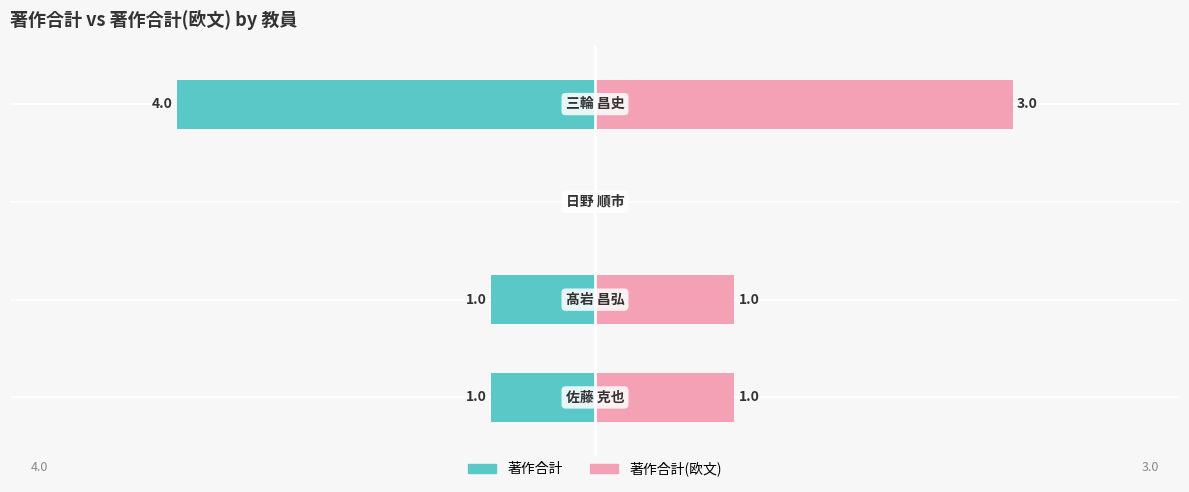

List the series in order of their peak value, lowest first.

著作合計(欧文), 著作合計